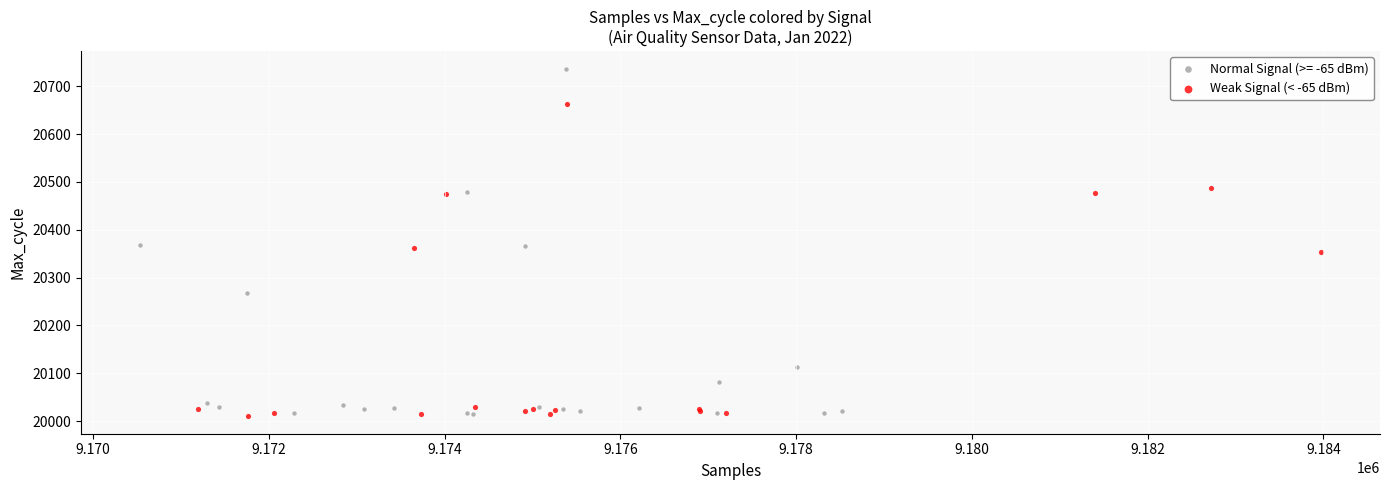

Which series contains the highest Y value?

Normal Signal (>= -65 dBm)